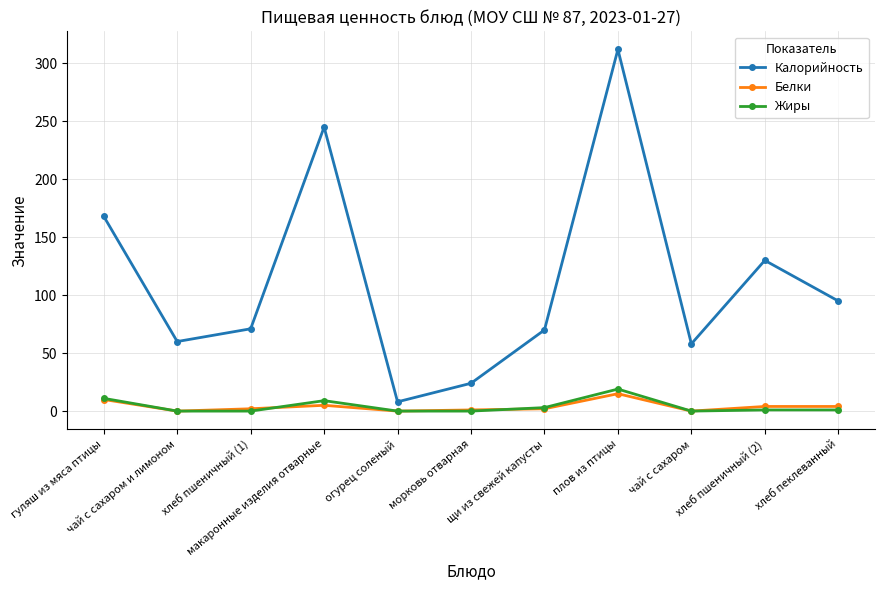

What is the difference between the Калорийность values at чай с сахаром и лимоном and огурец соленый?

52